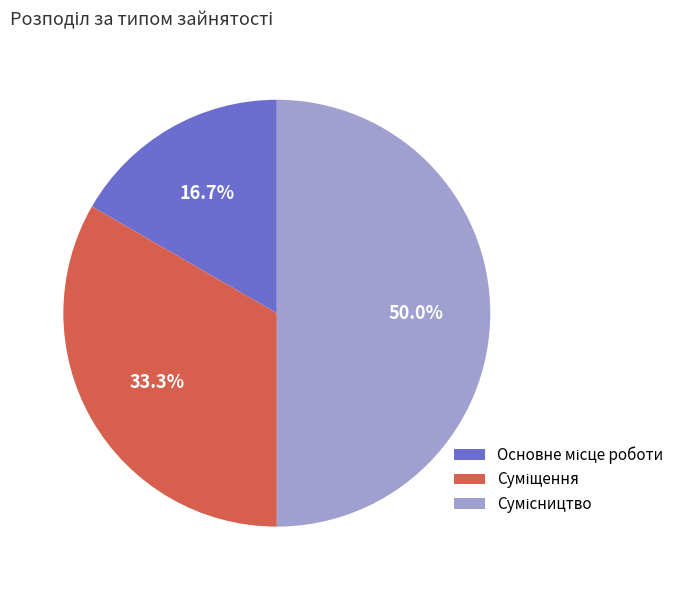

Do Суміщення and Основне місце роботи together represent more than half of the pie?

No